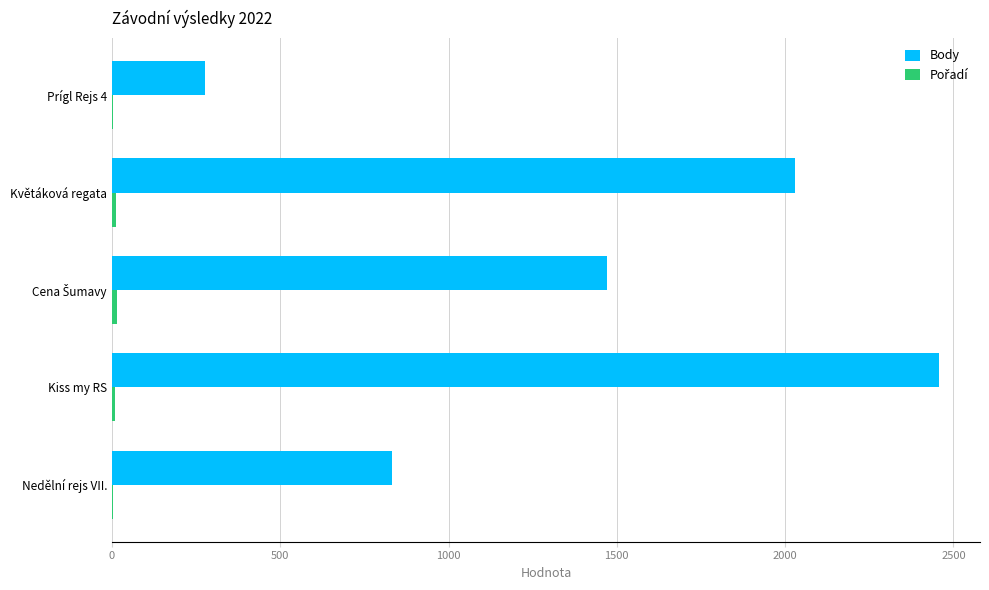

The value of Body at Kiss my RS is 2456. True or false?

True